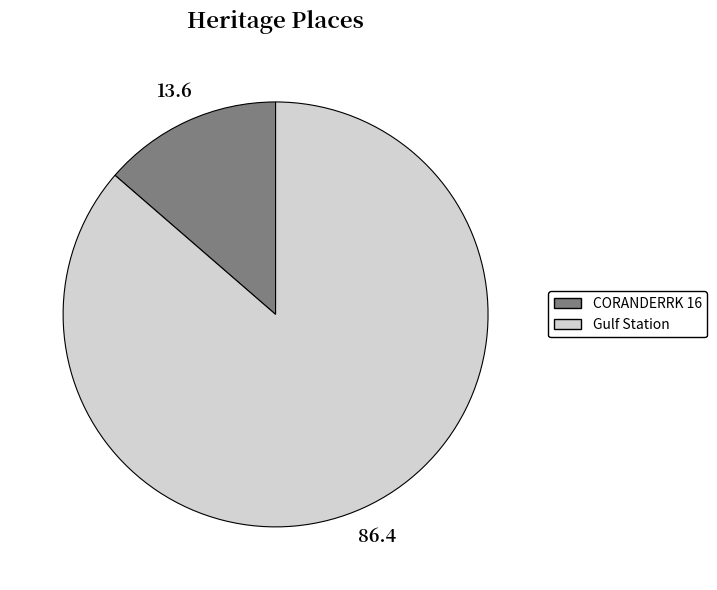

Rank the categories by value from lowest to highest.

CORANDERRK 16, Gulf Station